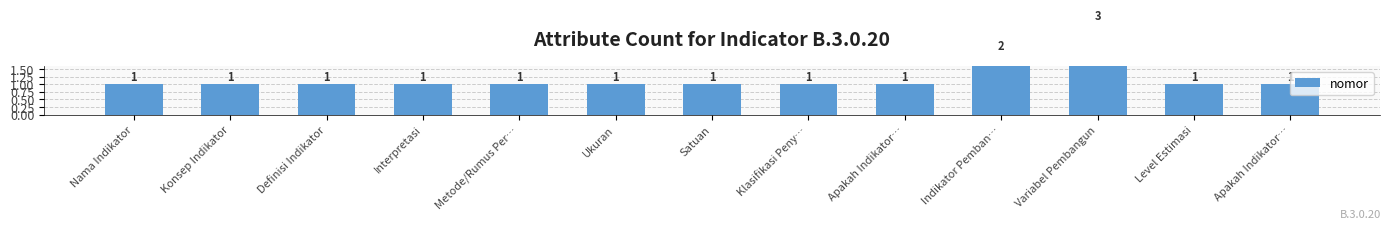

Reading left to right, what are all the values shown in this chart?

1	1	1	1	1	1	1	1	1	2	3	1	1